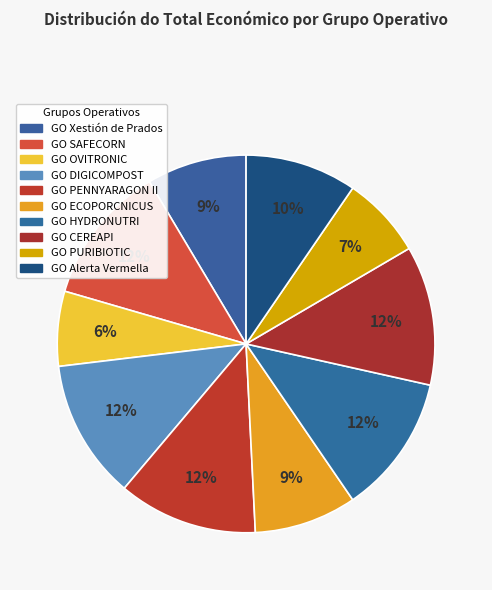

Does GO PURIBIOTIC account for over 50% of the chart?

No